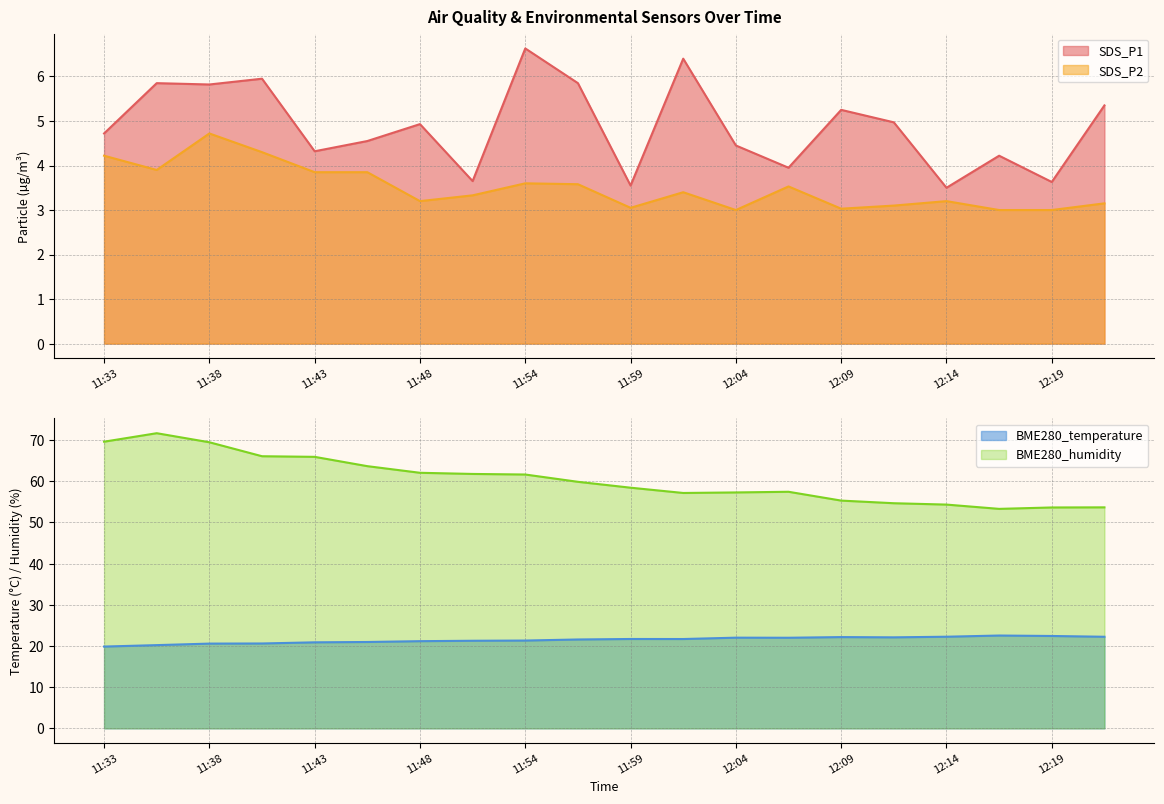

What are all the series names shown in the legend?

SDS_P1, SDS_P2, BME280_temperature, BME280_humidity